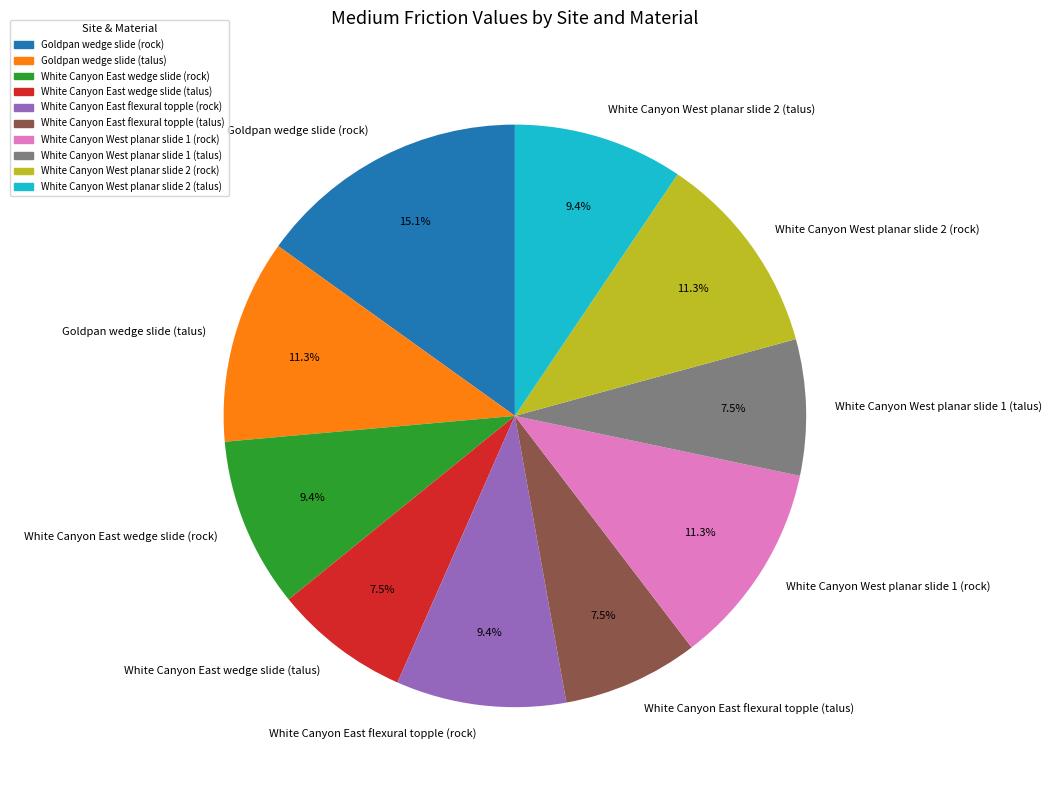

What portion of the pie excludes White Canyon West planar slide 2 (talus)?

90.6%